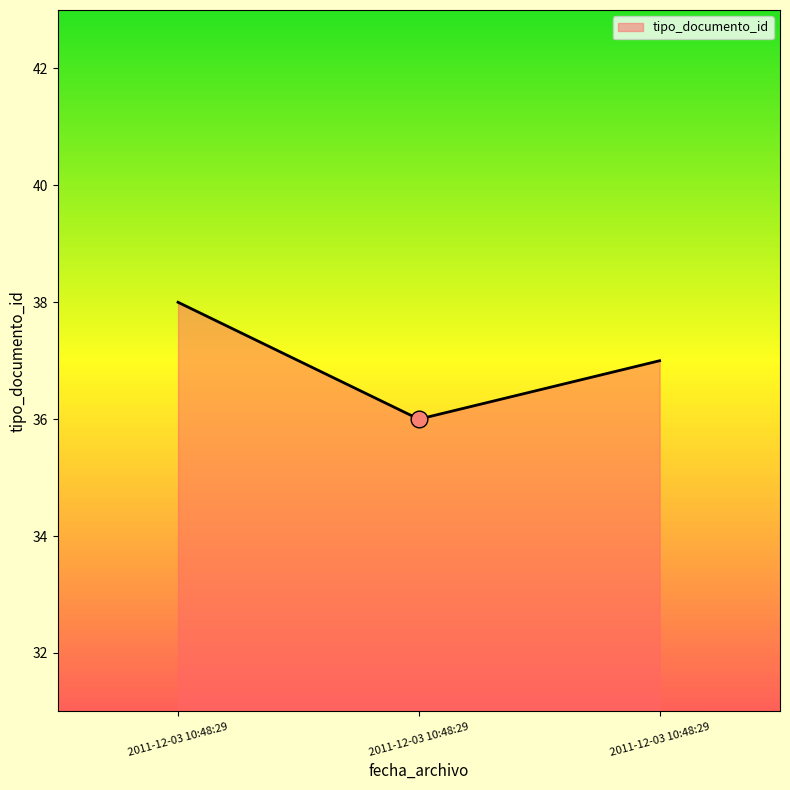

Reading left to right, extract all data points from this chart.

38	36	37